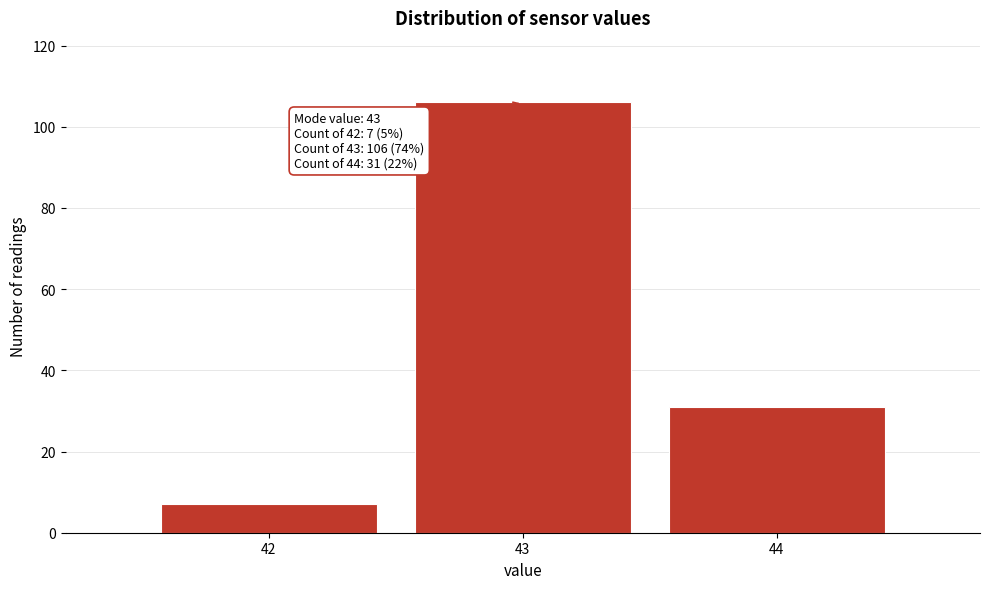

Reading right to left, transcribe all the data shown in this chart.

44=31	43=106	42=7